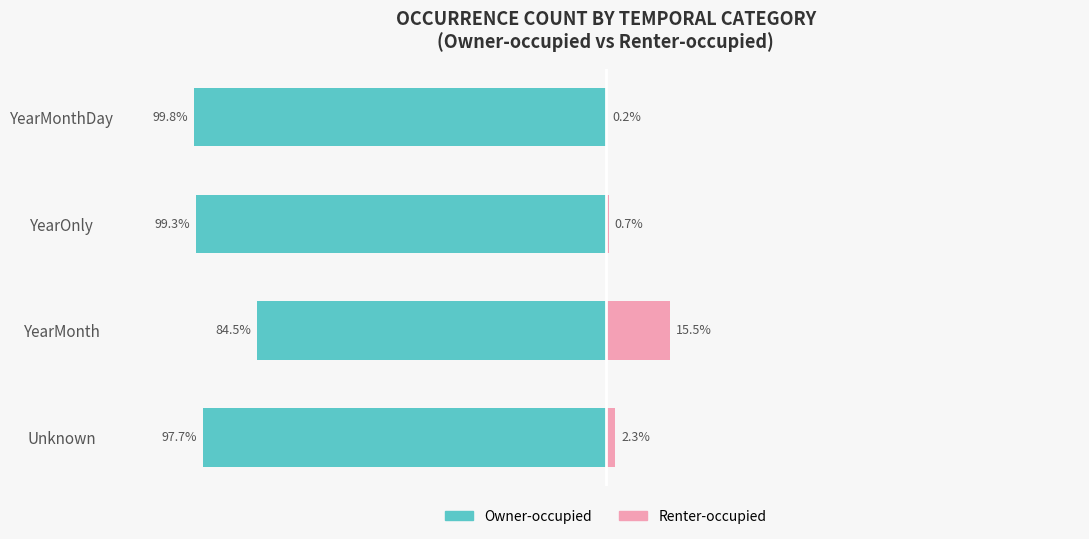

Are the bars grouped side by side (vs. stacked)?

Yes